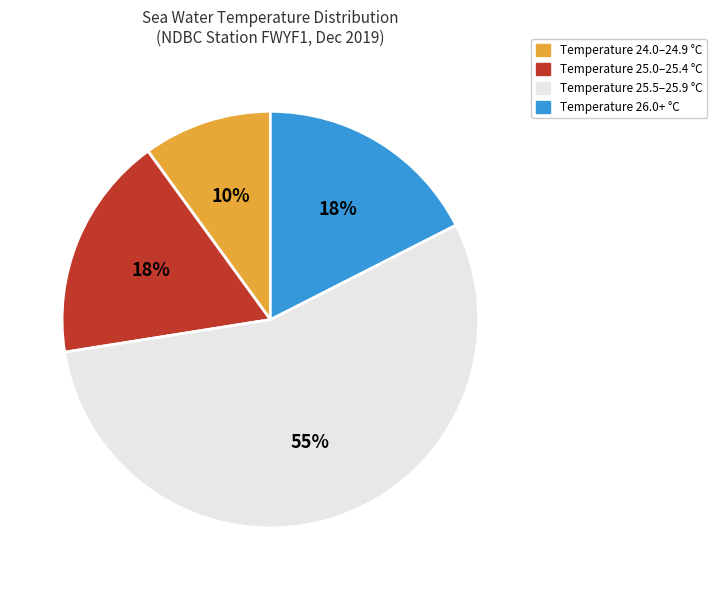

To the nearest percent, what is the difference between the largest and smallest slice percentages?

45%